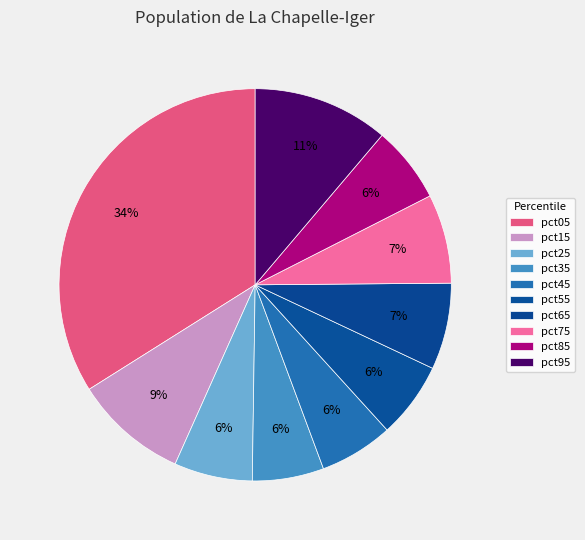

What percentage is the pct25 slice, to the nearest percent?

6%